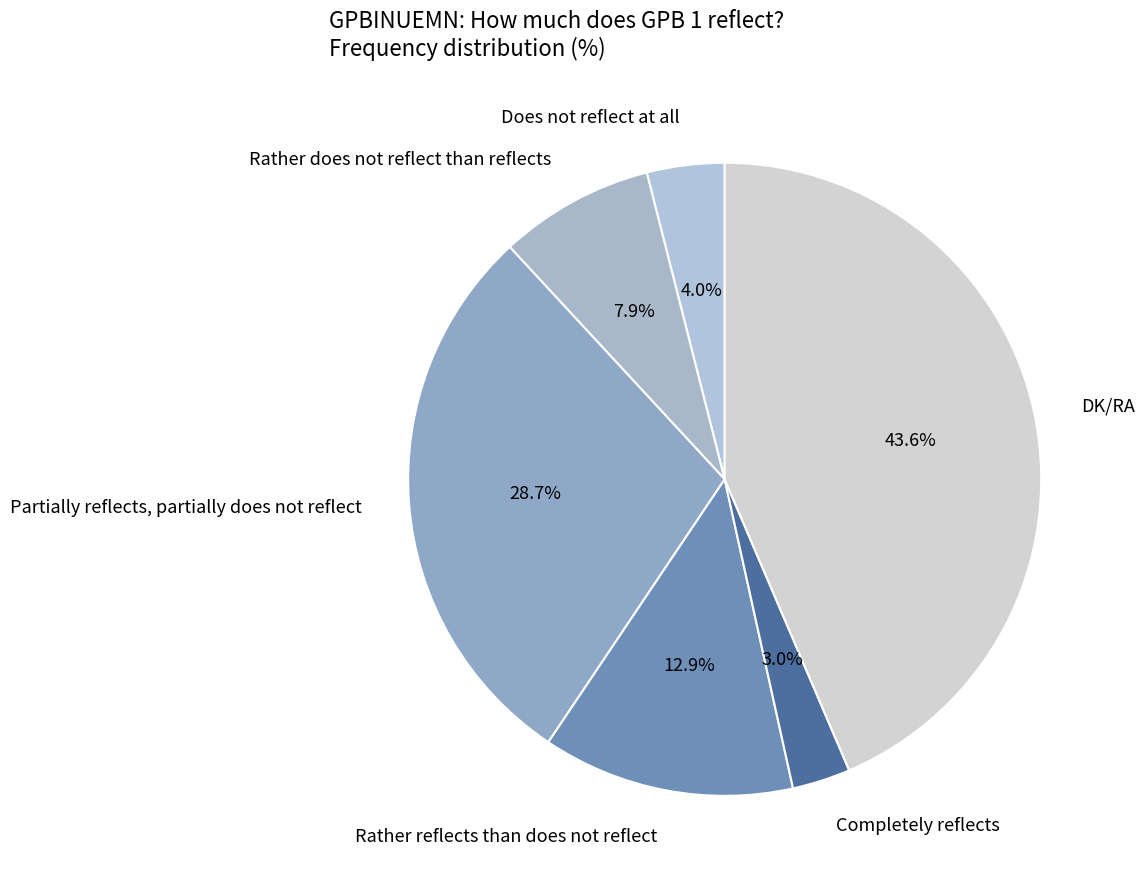

What percentage is the Rather does not reflect than reflects slice, to the nearest percent?

8%